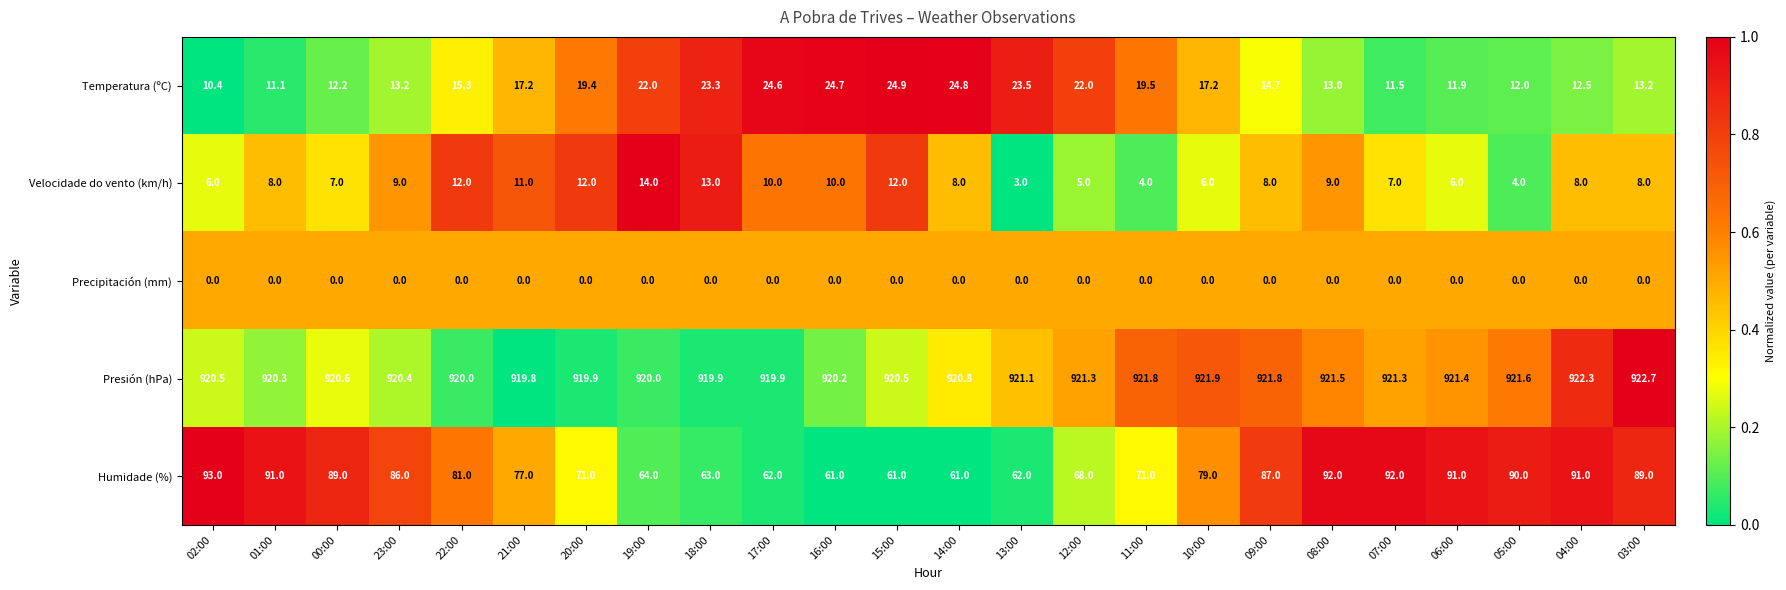

Which series has the largest total across all categories?

Presión (hPa)